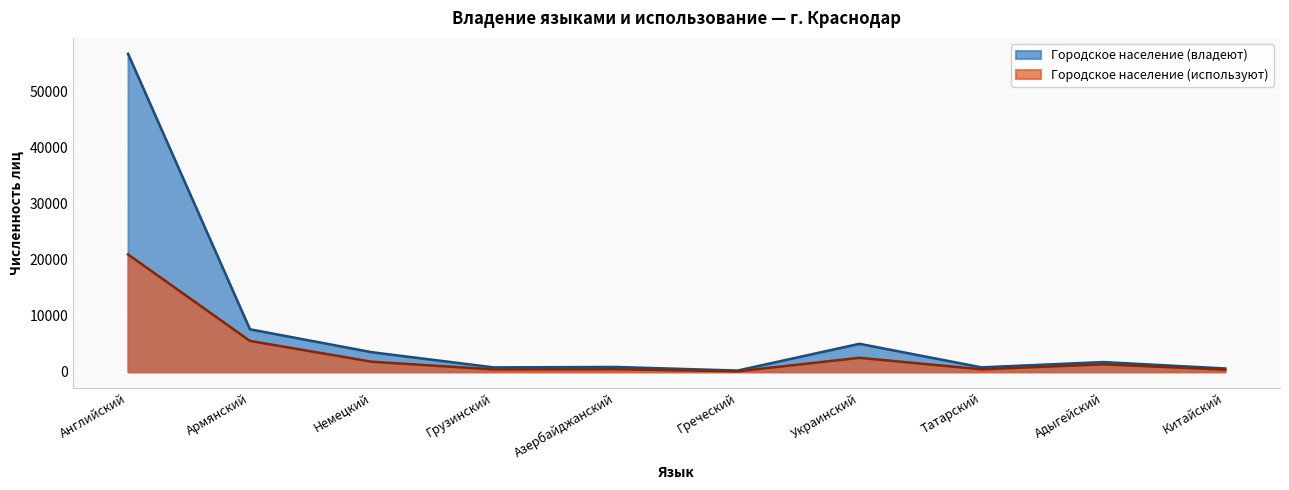

Reading left to right, list all the values displayed in this chart.

Городское население (владеют): Английский=56708	Армянский=7586	Немецкий=3500	Грузинский=791	Азербайджанский=870	Греческий=226	Украинский=5000	Татарский=800	Адыгейский=1739	Китайский=600
Городское население (используют): Английский=20932	Армянский=5510	Немецкий=1800	Грузинский=430	Азербайджанский=471	Греческий=91	Украинский=2500	Татарский=450	Адыгейский=1335	Китайский=400